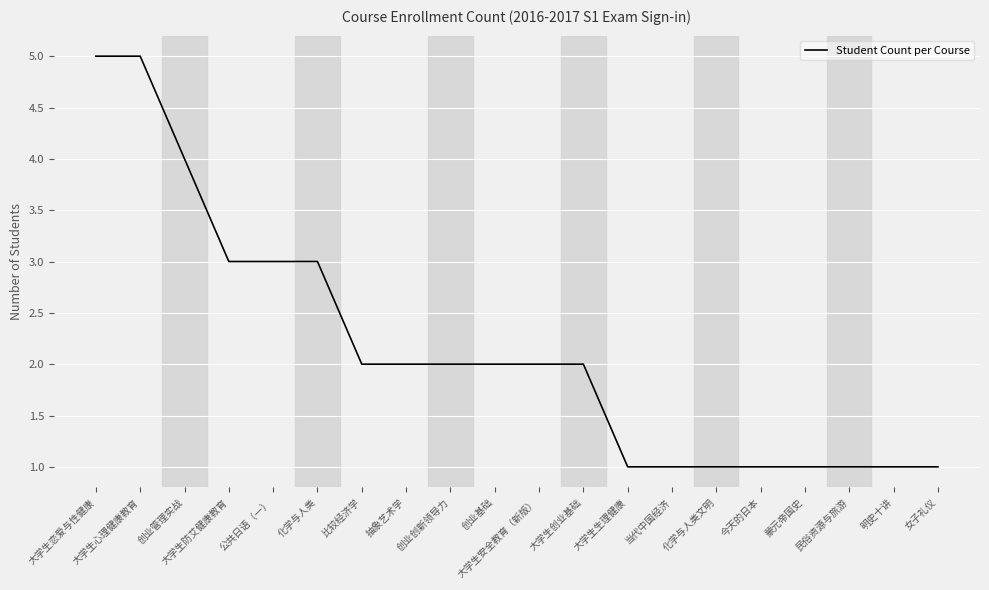

What position from the left is 大学生生理健康?

13